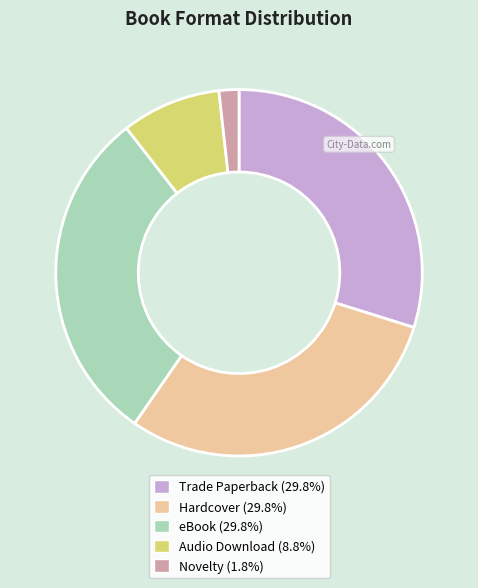

Approximately how many times larger is the value at Hardcover compared to Novelty?

17.0